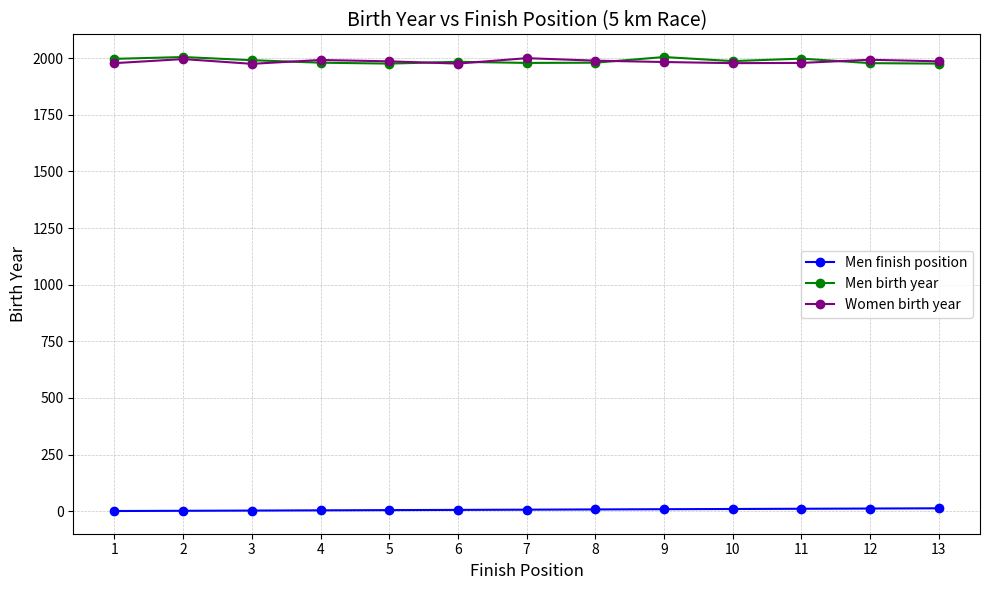

True or false: Men finish position and Men birth year intersect in this chart.

False